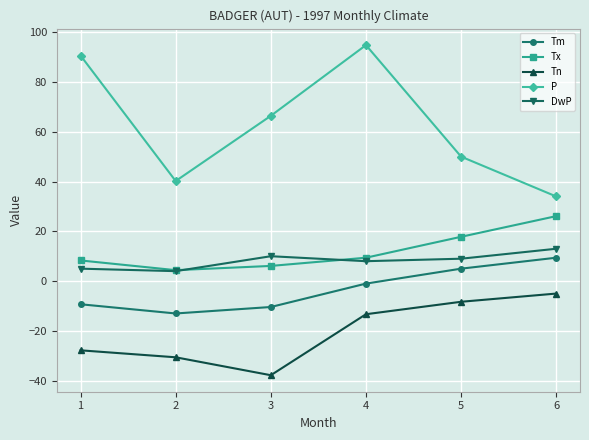

Where does the Tx series first go above 9?

4